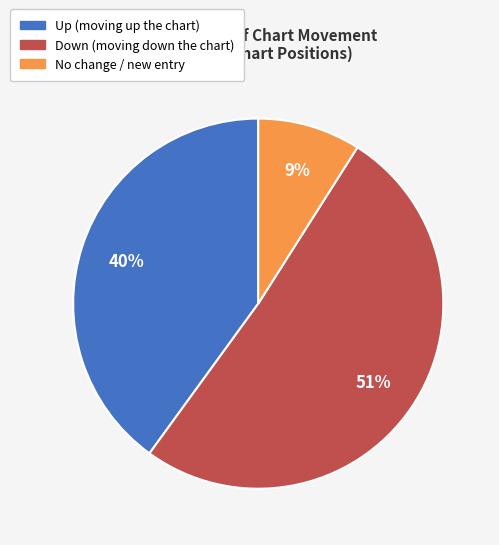

To the nearest percent, what is the average slice percentage?

33%